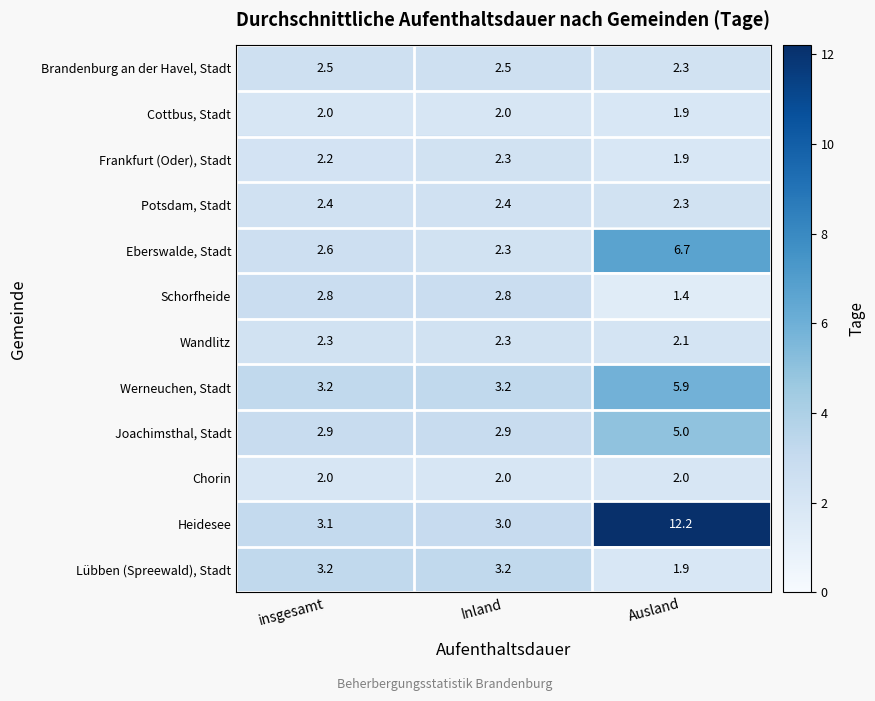

What is the difference between the second highest and minimum values in the Eberswalde, Stadt series?

0.3